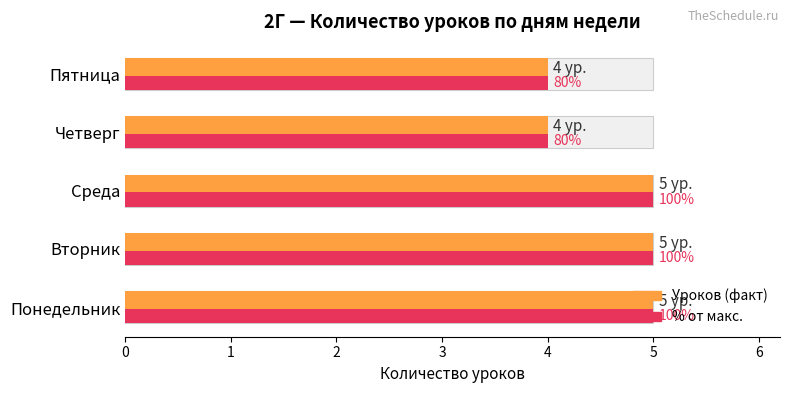

Does the chart contain stacked bars?

No